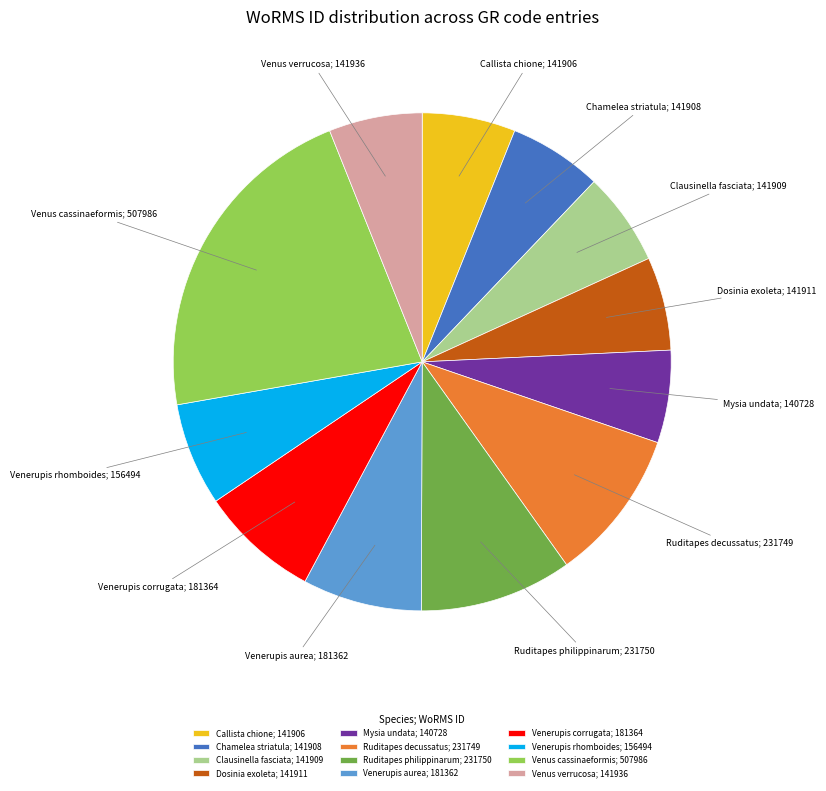

Approximately how many times larger is the value at Venus cassinaeformis; 507986 compared to Venerupis rhomboides; 156494?

3.2